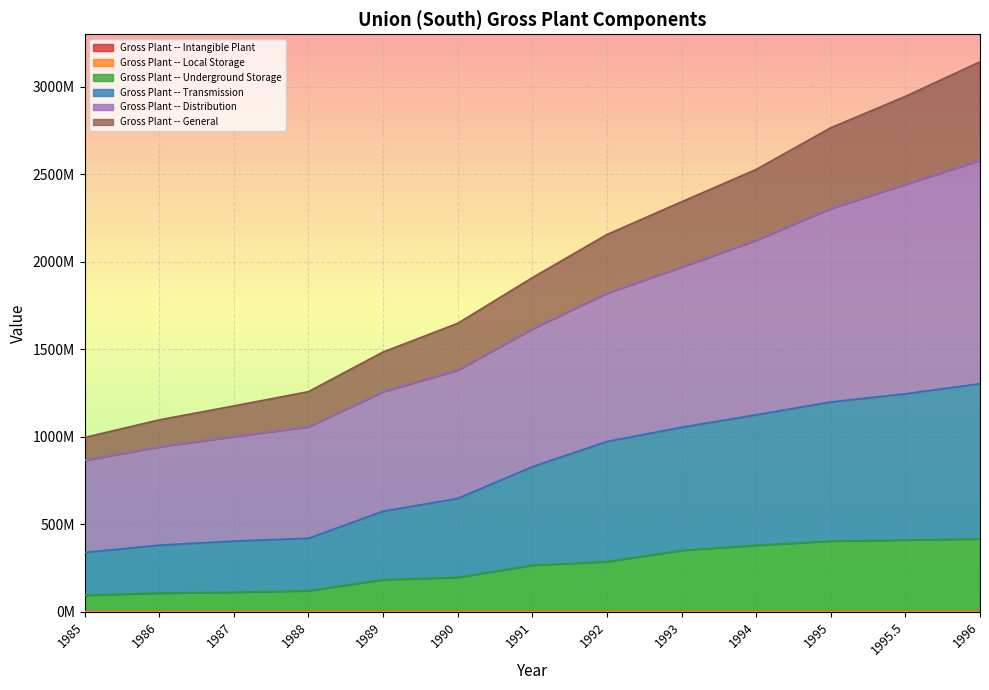

True or false: Gross Plant -- Underground Storage and Gross Plant -- General intersect in this chart.

False